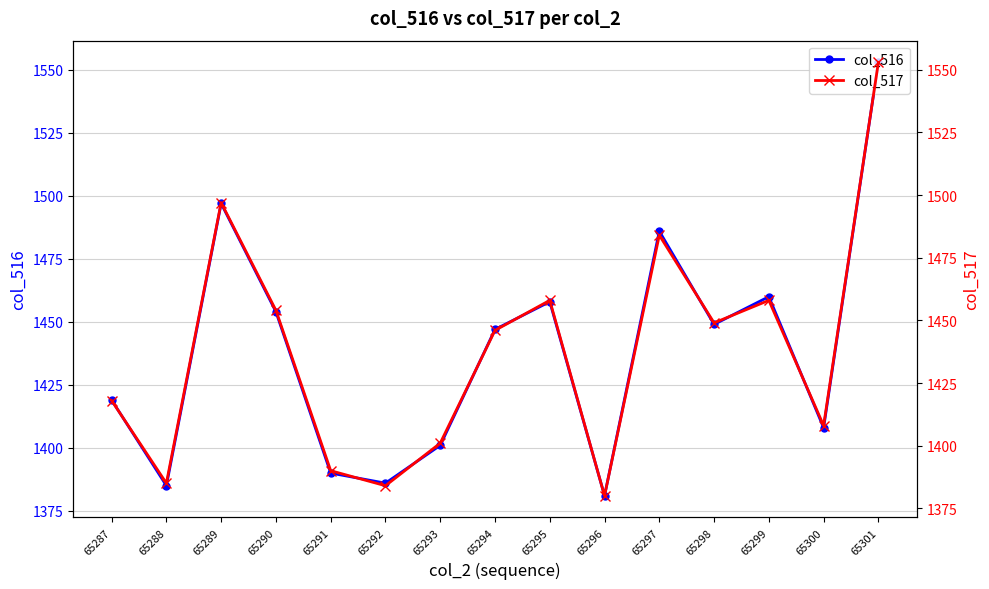

What is the sum of all col_516 values?

21574